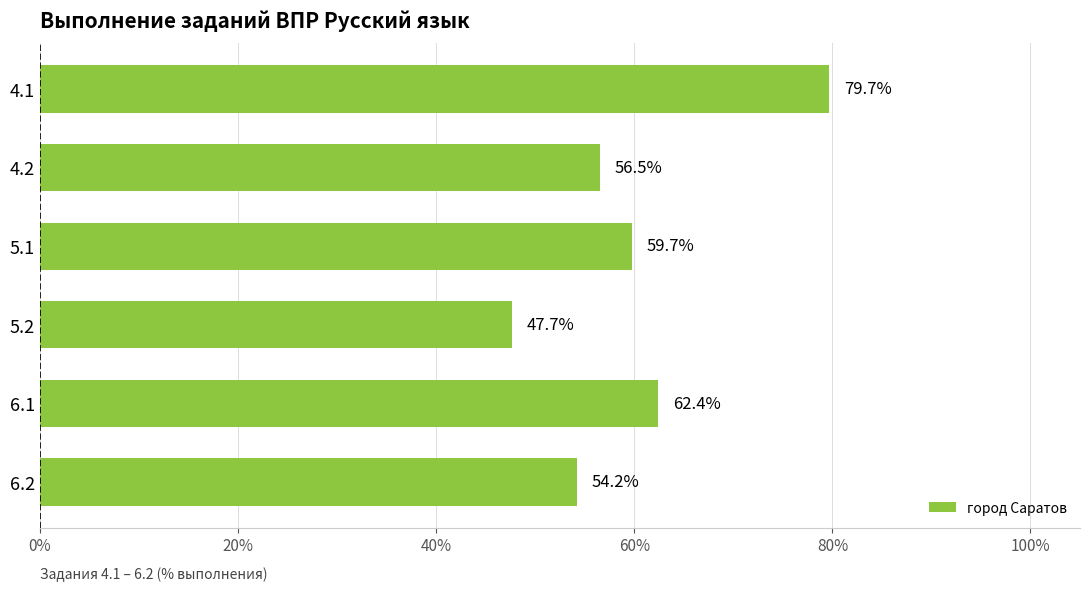

What is the value of the 2nd bar from the top?

56.5